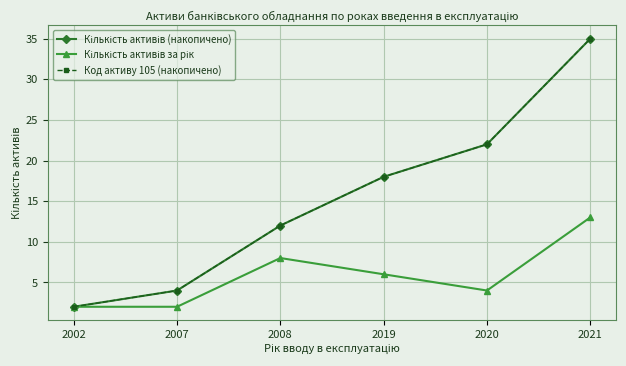

Which category has the highest value in the Кількість активів за рік series?

2021